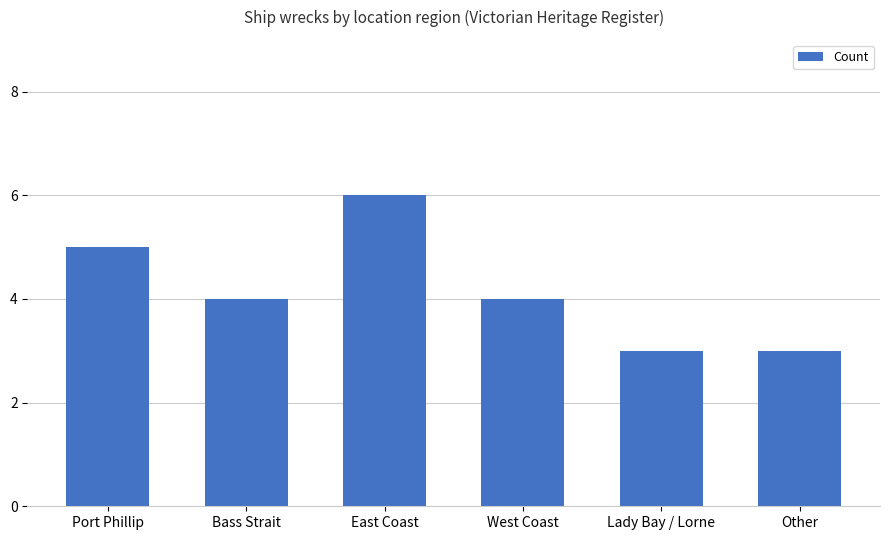

Reading left to right, extract all data points from this chart.

5	4	6	4	3	3